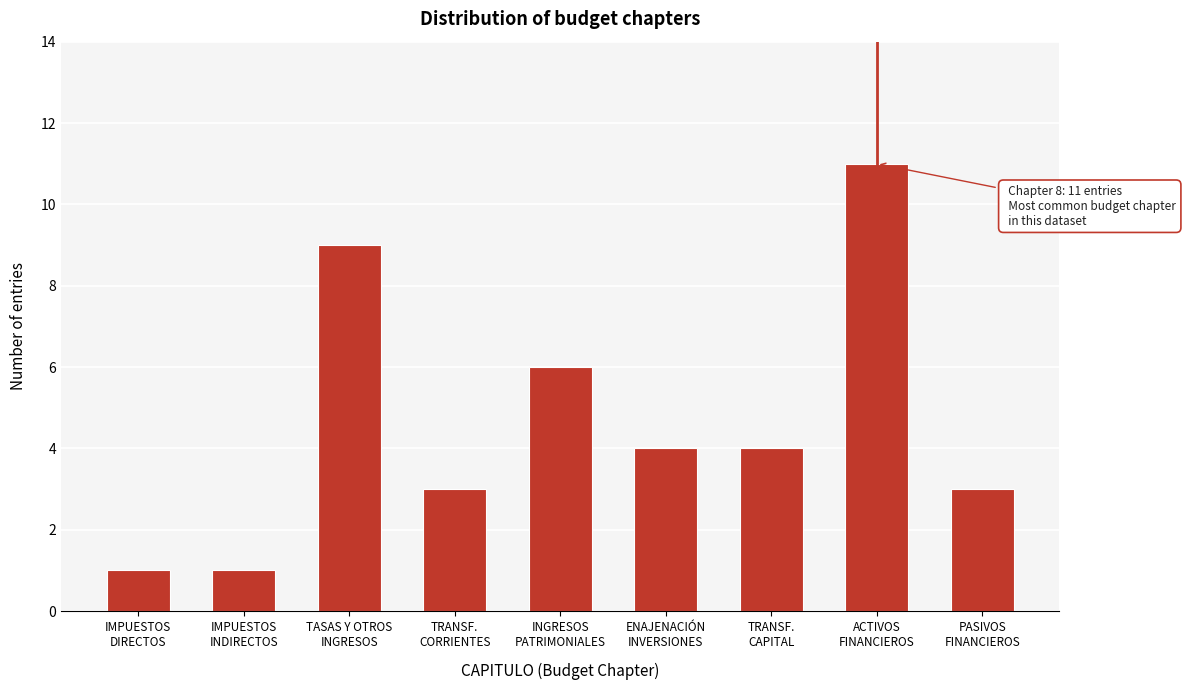

Reading left to right, extract all data points from this chart.

1	1	9	3	6	4	4	11	3